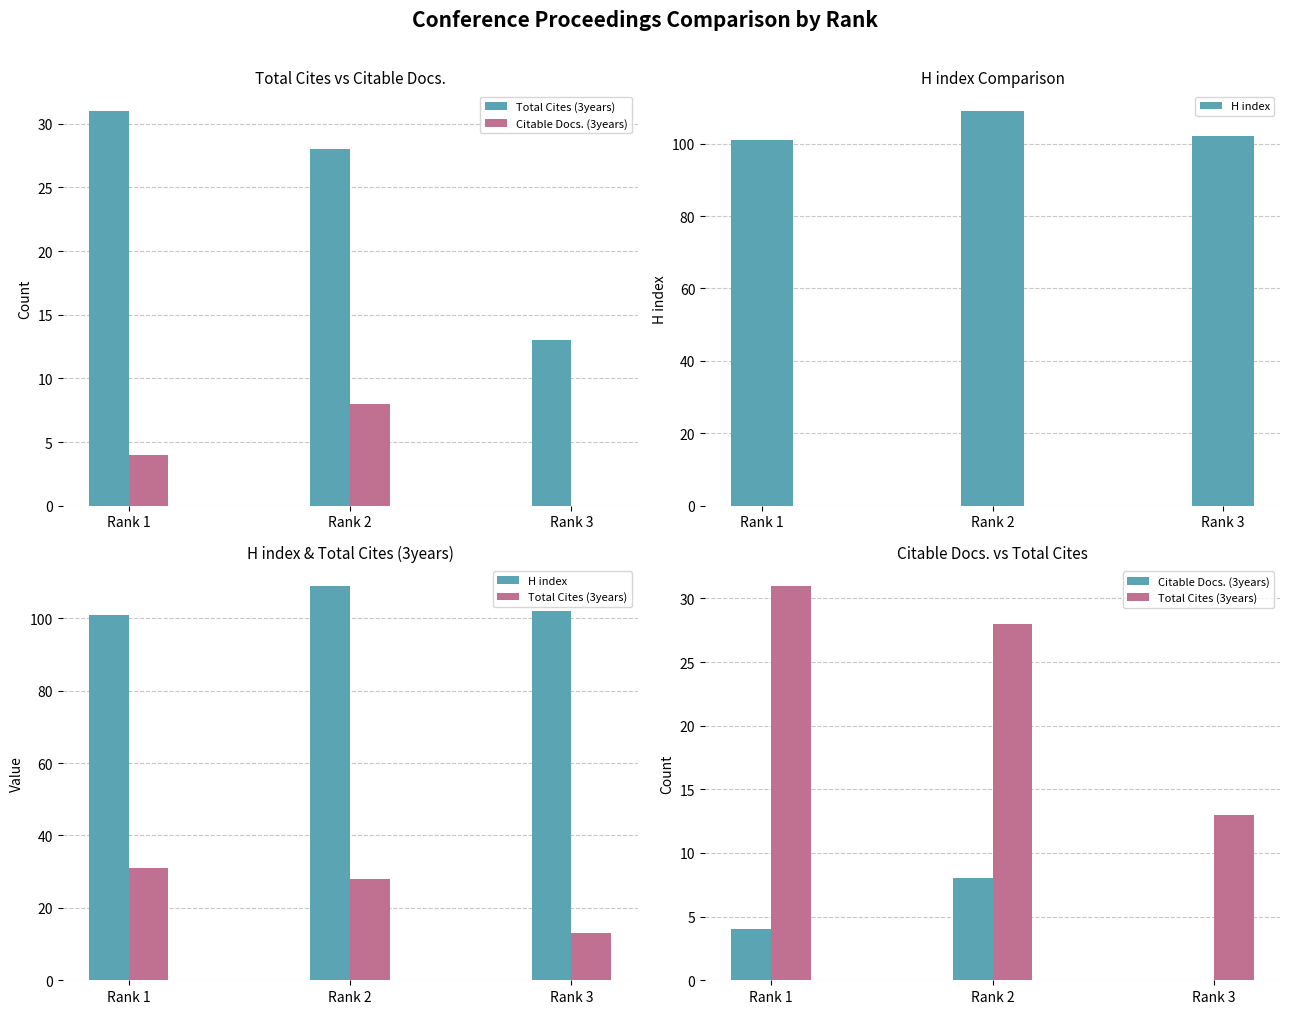

Which series has the largest total across all categories?

H index